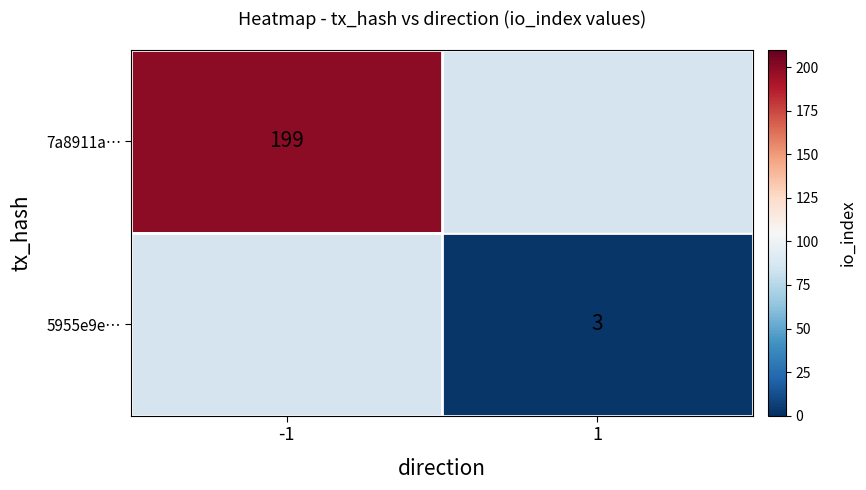

The 7a8911a… series shows 302 at -1. True or false?

False